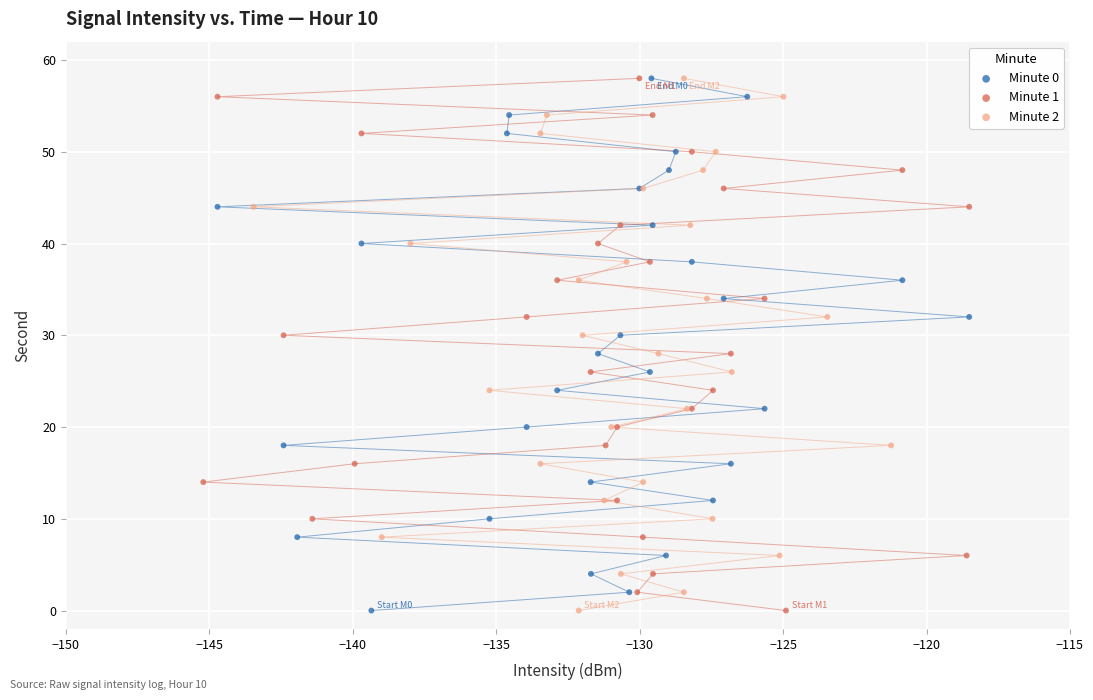

What are all the series names shown in the legend?

Minute 0, Minute 1, Minute 2